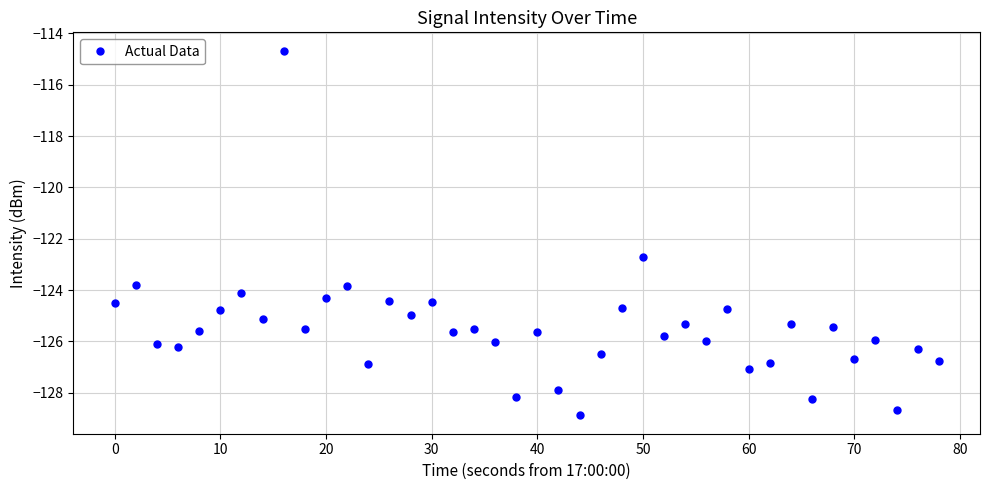

Does the chart display data point markers on the line(s)?

Yes